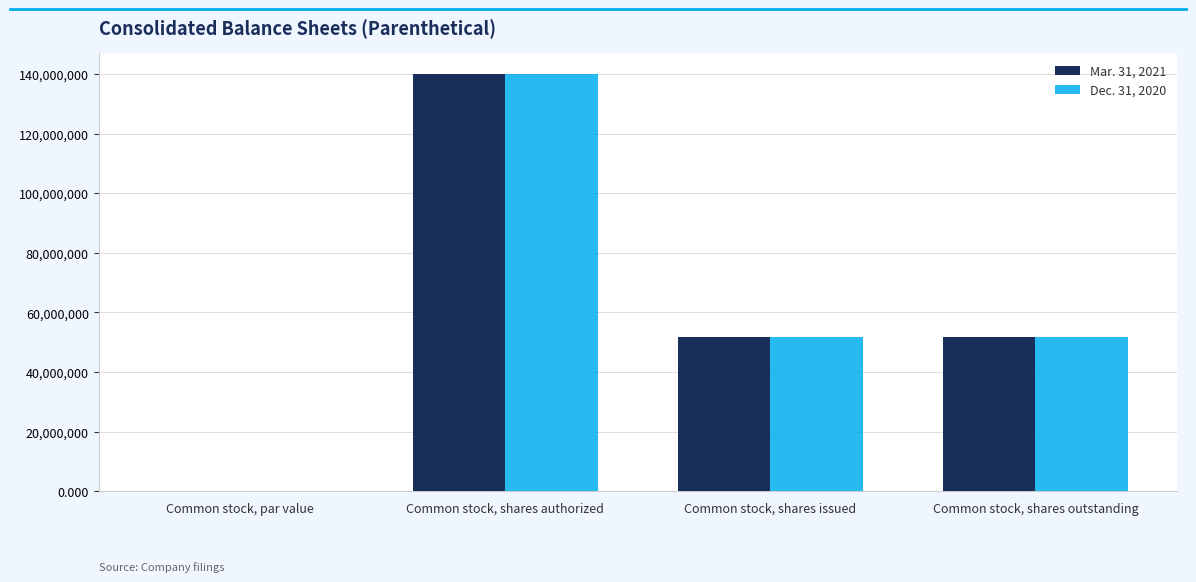

What is the sum of all Mar. 31, 2021 values?

243400000.0